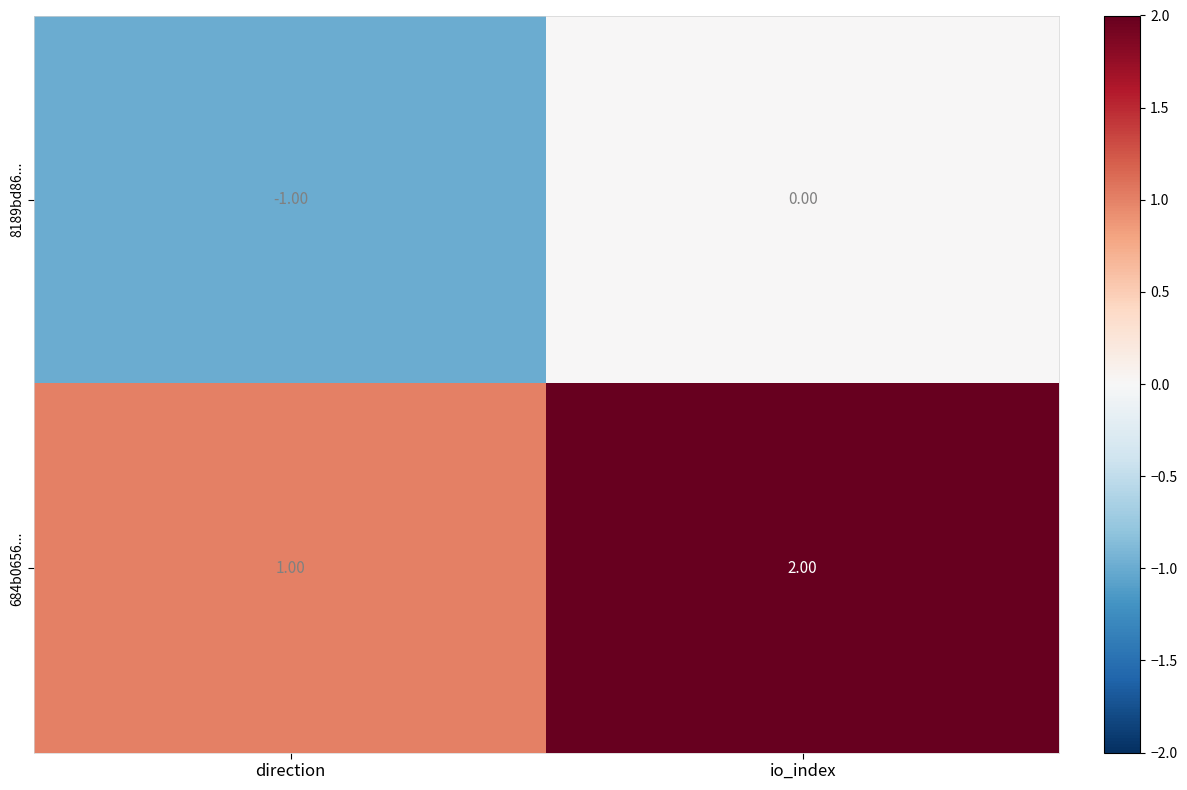

At which label is 684b0656... closest to 1?

direction